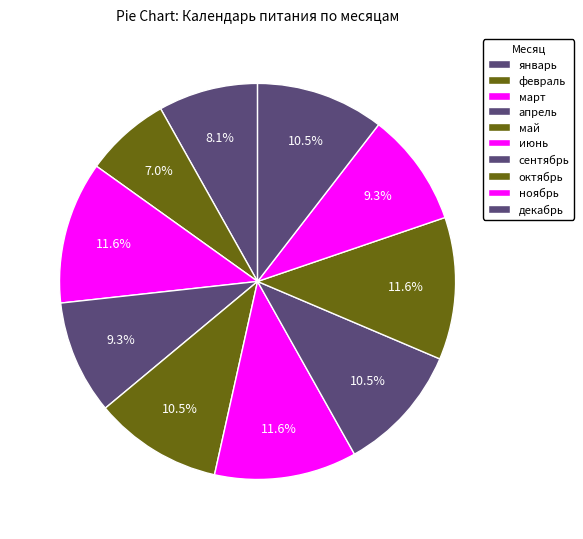

What portion of the pie excludes декабрь?

89.5%